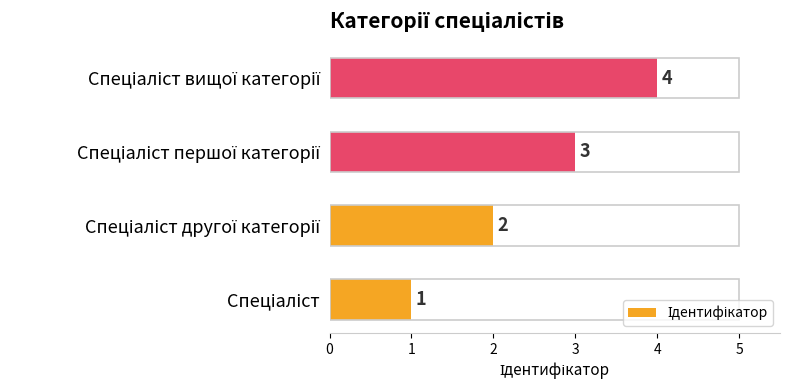

What is the sum of all values?

10